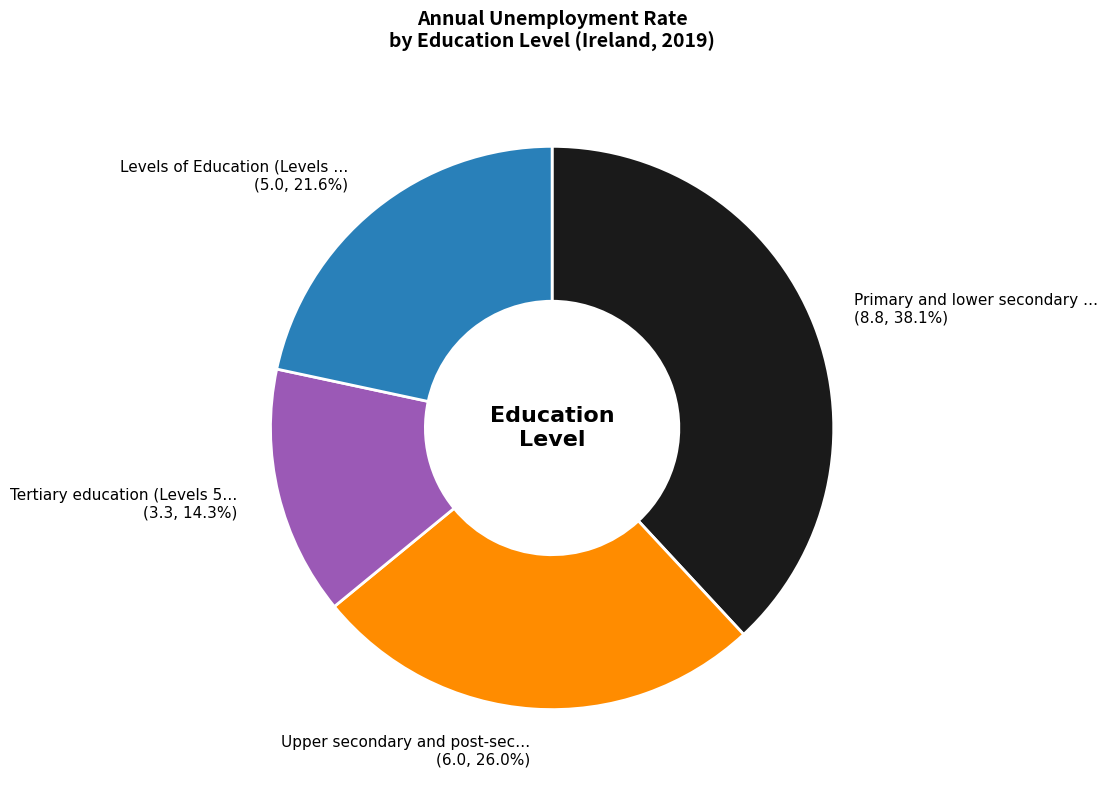

What percentage is NOT represented by Primary and lower secondary … (8.8, 38.1%)?

61.9%